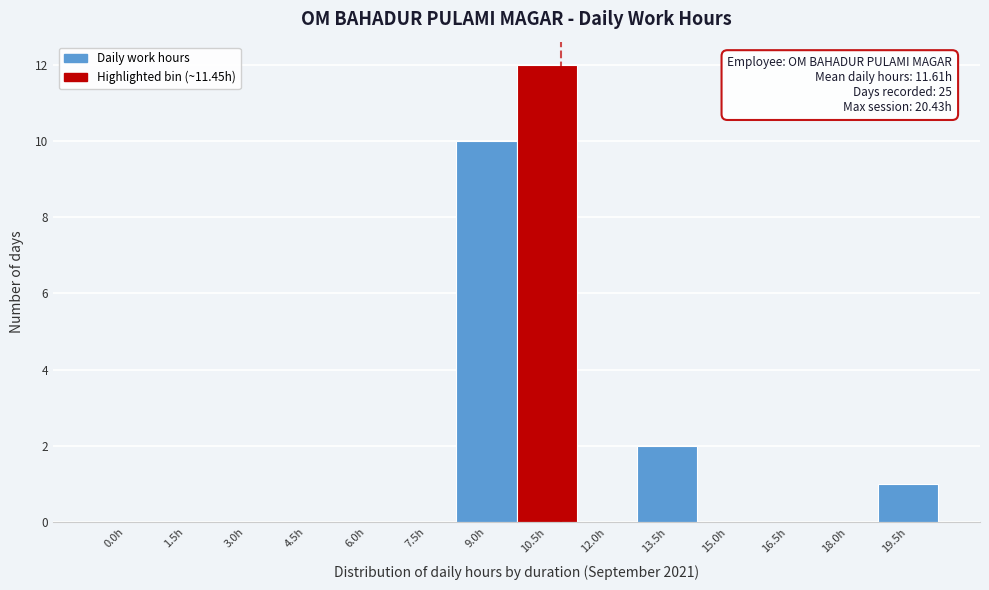

Reading right to left, extract all data points from this chart.

19.5h=1	18.0h=0	16.5h=0	15.0h=0	13.5h=2	12.0h=0	10.5h=12	9.0h=10	7.5h=0	6.0h=0	4.5h=0	3.0h=0	1.5h=0	0.0h=0